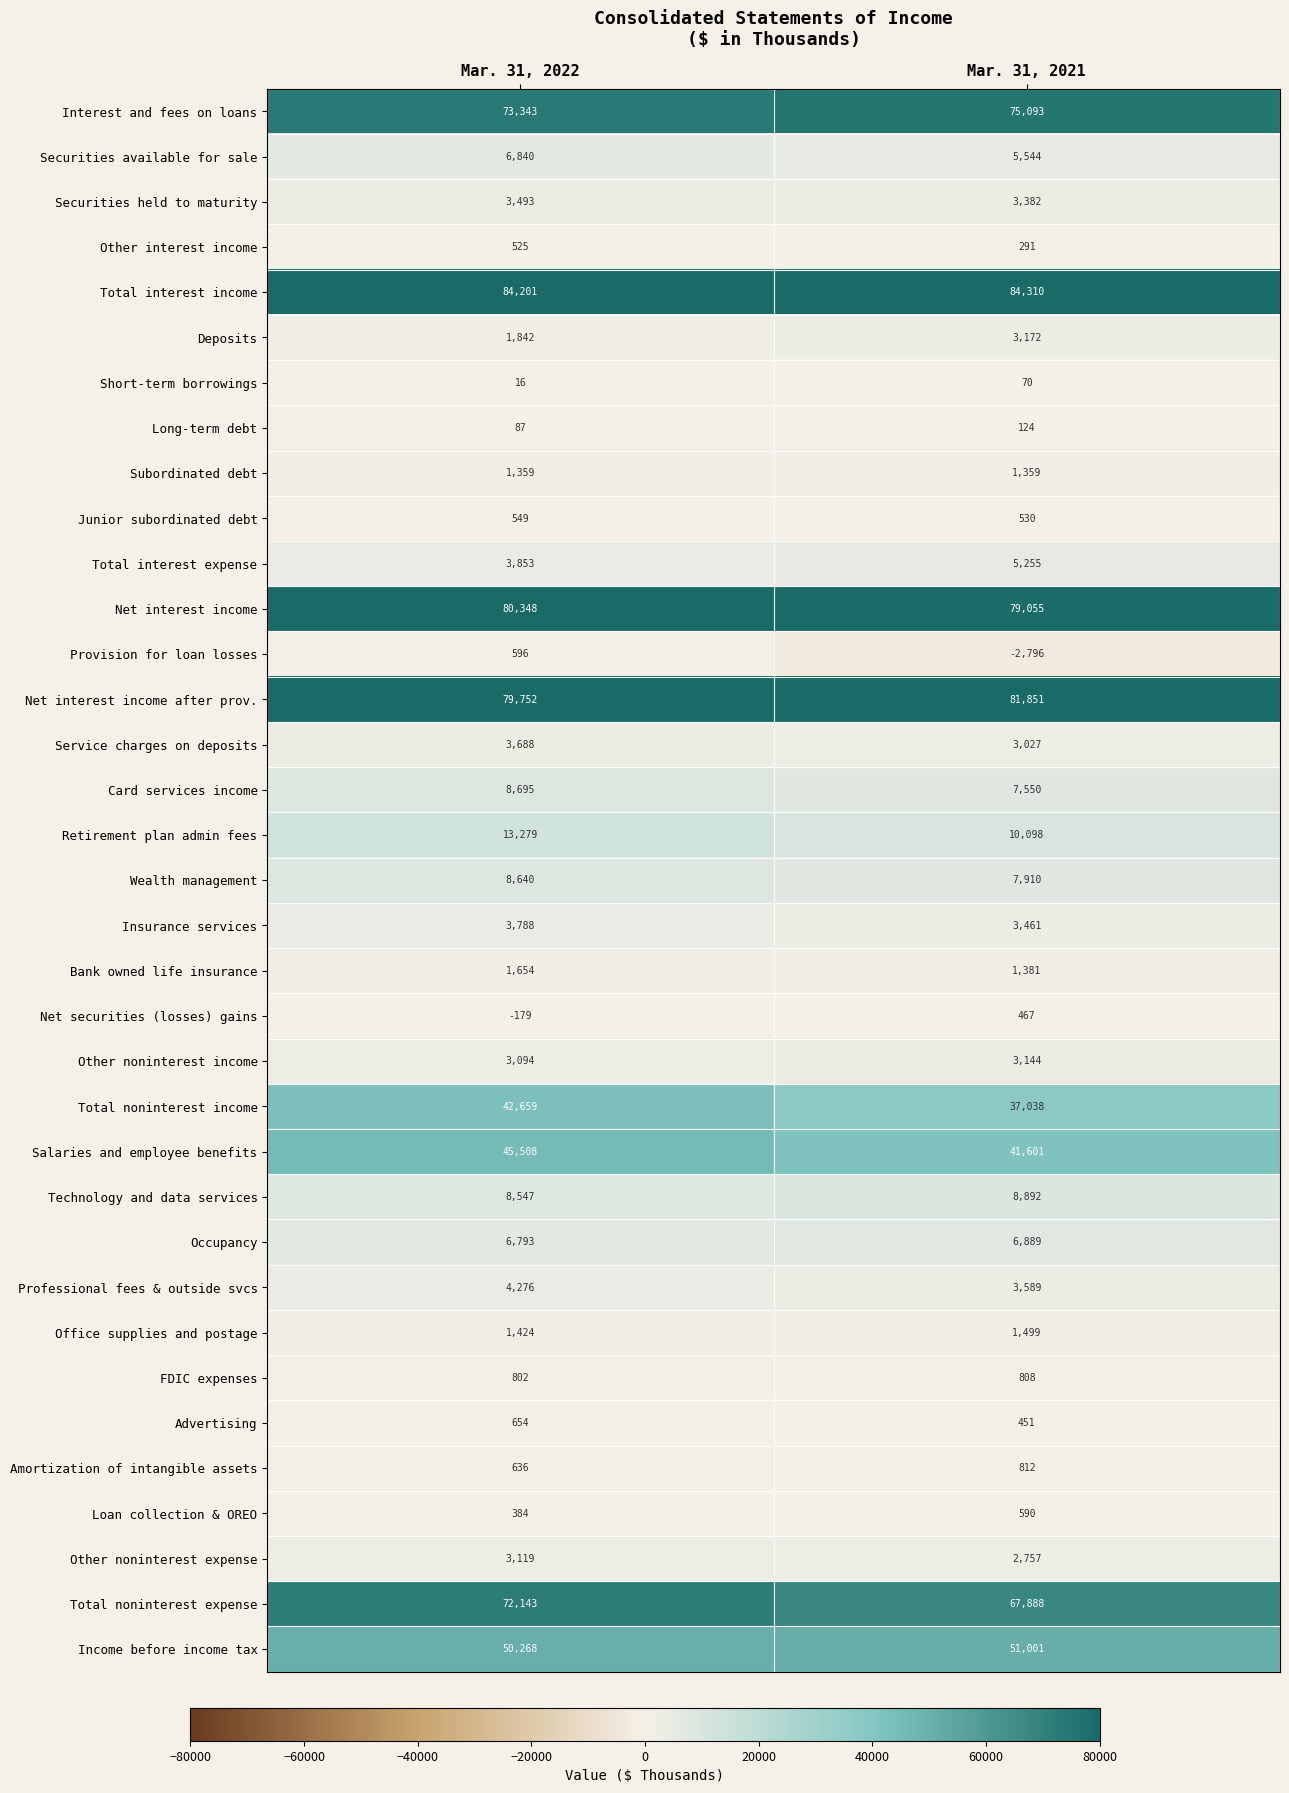

Rank the series at Mar. 31, 2022 from highest to lowest value.

Total interest income, Net interest income, Net interest income after prov., Interest and fees on loans, Total noninterest expense, Income before income tax, Salaries and employee benefits, Total noninterest income, Retirement plan admin fees, Card services income, Wealth management, Technology and data services, Securities available for sale, Occupancy, Professional fees & outside svcs, Total interest expense, Insurance services, Service charges on deposits, Securities held to maturity, Other noninterest expense, Other noninterest income, Deposits, Bank owned life insurance, Office supplies and postage, Subordinated debt, FDIC expenses, Advertising, Amortization of intangible assets, Provision for loan losses, Junior subordinated debt, Other interest income, Loan collection & OREO, Long-term debt, Short-term borrowings, Net securities (losses) gains